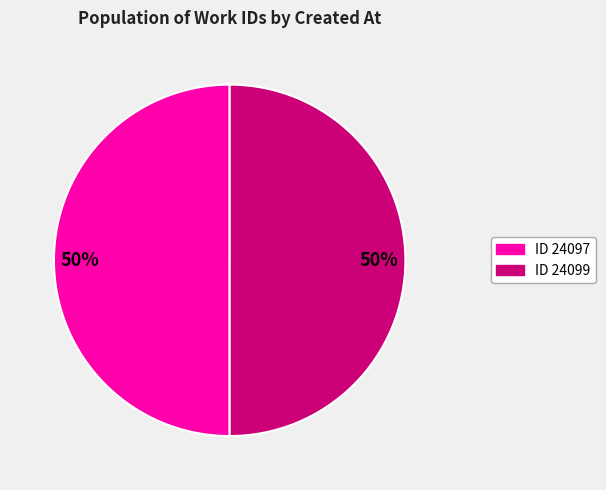

To the nearest percent, what is the average slice percentage?

50%